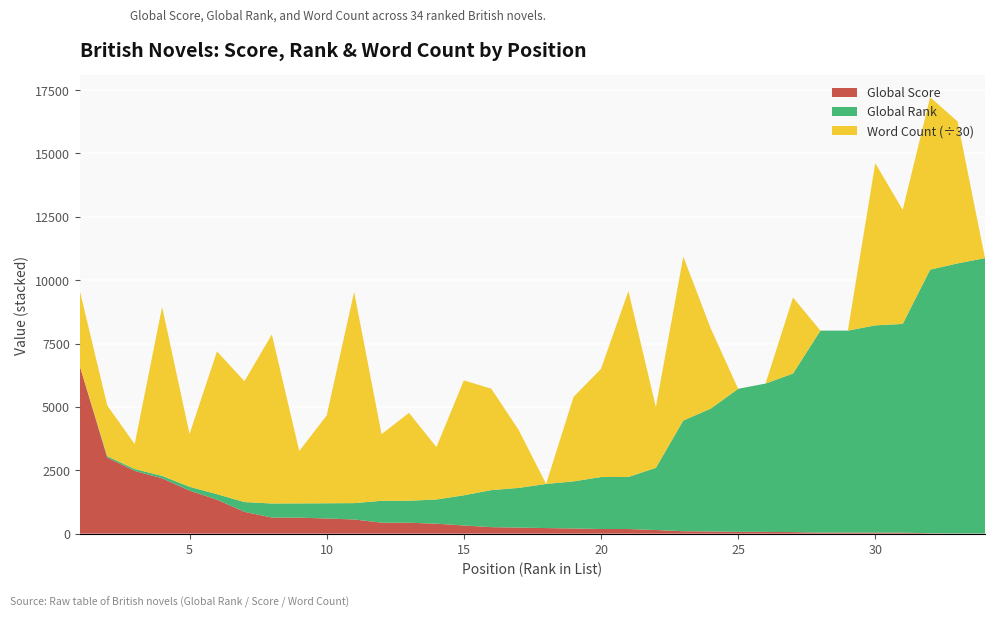

Reading left to right, list all the values displayed in this chart.

Global Score: 6603	3002	2476	2185	1698	1341	862	636	631	598	560	435	432	393	323	257	240	220	205	183	183	144	96	86	72	68	62	42	42	40	39	15	9	4
Global Rank: 5	55	74	94	152	216	385	554	562	601	645	861	866	955	1191	1461	1565	1741	1858	2051	2055	2451	4368	4846	5642	5854	6255	7968	7968	8177	8235	10401	10653	10866
Word Count: 88942	59960	29500	200000	62500	169000	143000	200000	62000	104000	250000	78903	104000	62000	136000	120000	68500	0	100000	128000	220000	72000	194000	95000	0	0	90000	0	0	192000	135000	204000	168000	0